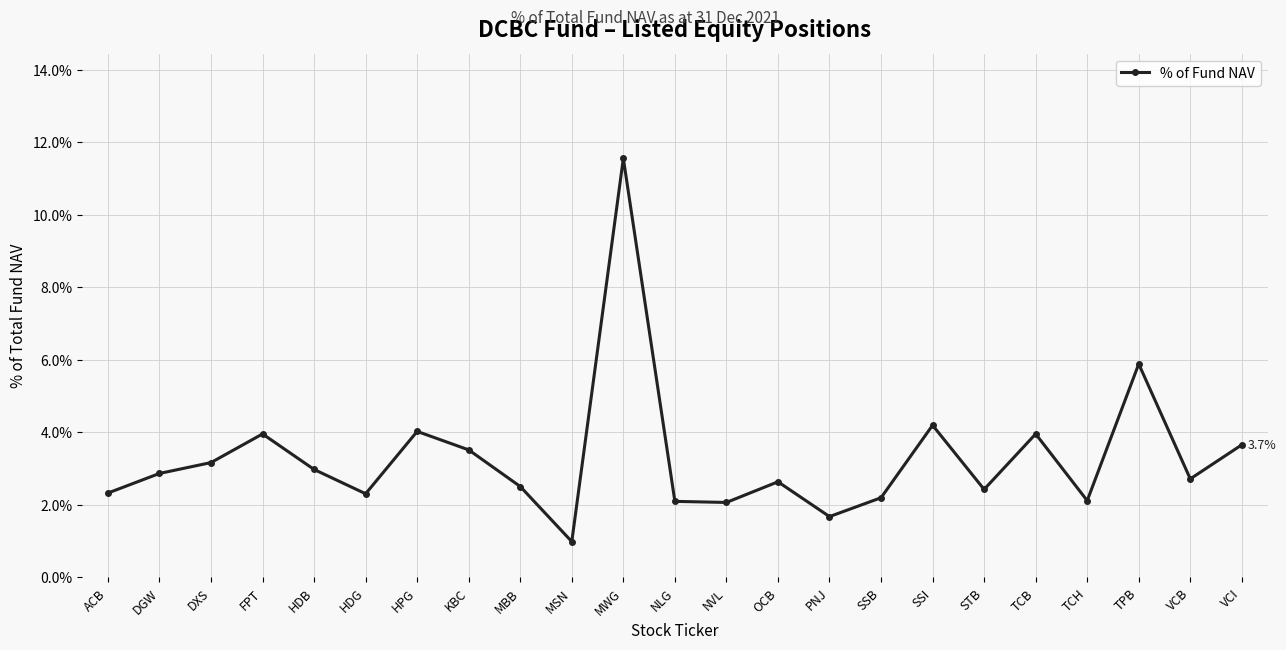

Reading left to right, list all the values displayed in this chart.

ACB=2.3	DGW=2.9	DXS=3.2	FPT=4.0	HDB=3.0	HDG=2.3	HPG=4.0	KBC=3.5	MBB=2.5	MSN=1.0	MWG=11.6	NLG=2.1	NVL=2.1	OCB=2.6	PNJ=1.7	SSB=2.2	SSI=4.2	STB=2.4	TCB=4.0	TCH=2.1	TPB=5.9	VCB=2.7	VCI=3.7